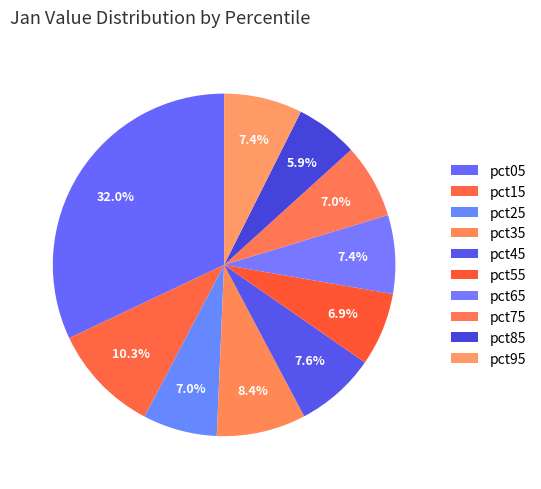

Combined, what portion of the pie is pct25 and pct75?

14.0%